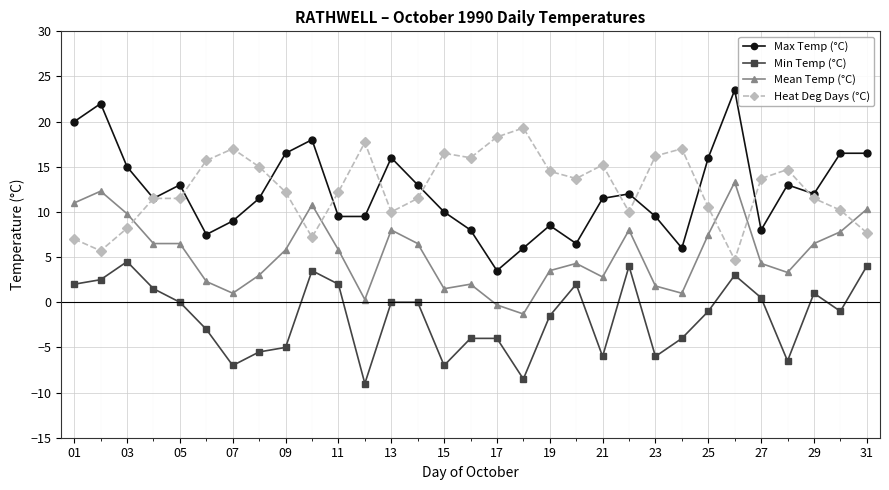

What is the lowest value of the Mean Temp (°C) series?

-1.3